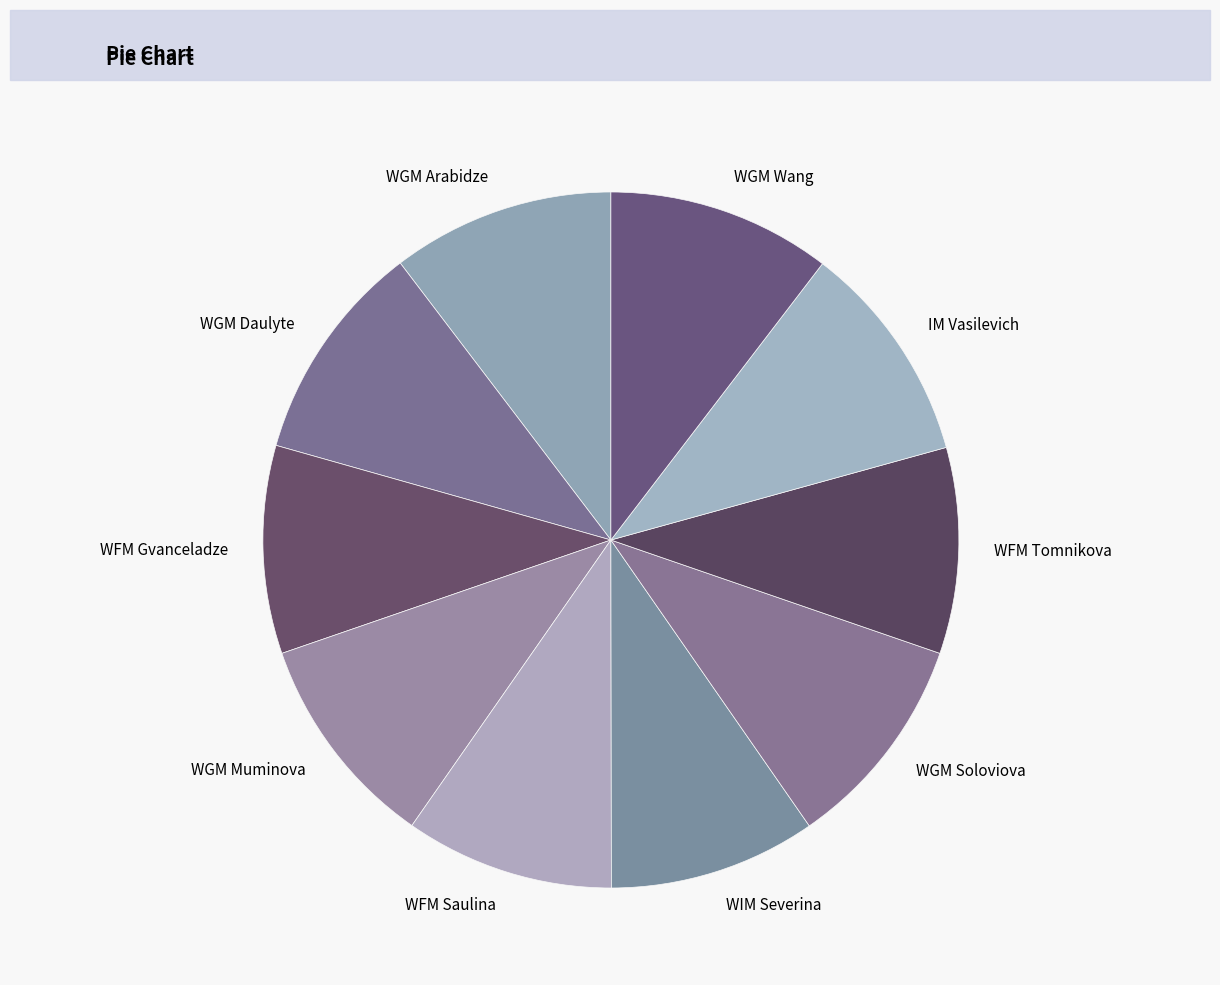

Is there a majority slice in this chart?

No